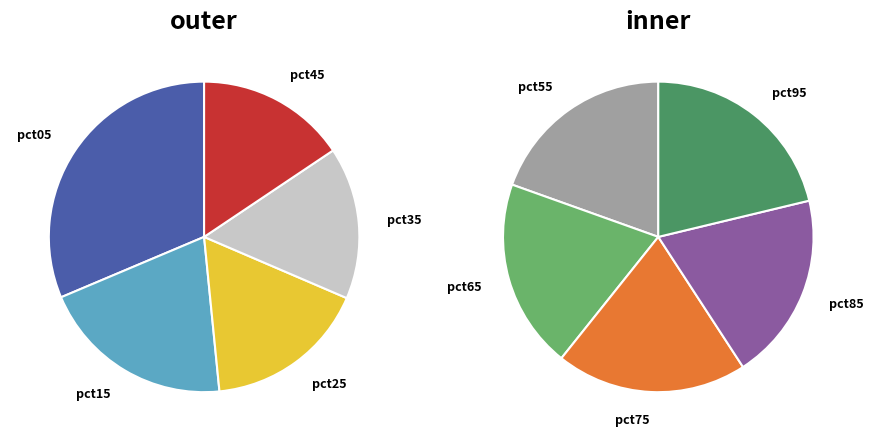

How many slices are in this pie chart?

10